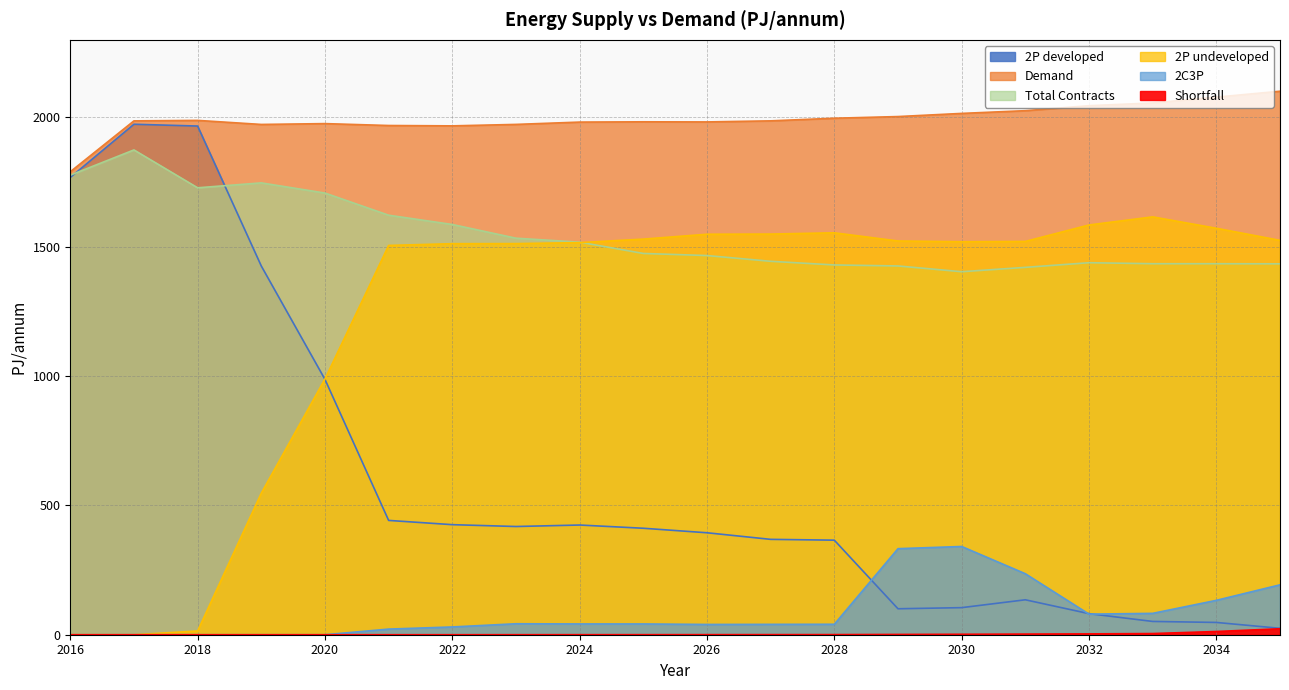

At which category is the sum across all series the highest?

2017